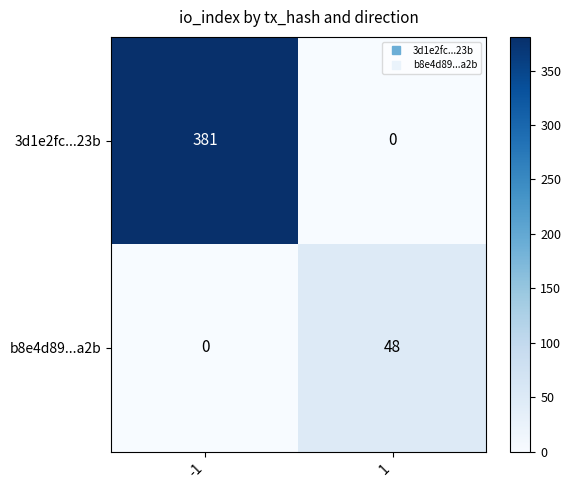

Reading right to left, transcribe all the data shown in this chart.

3d1e2fc...23b: 0	381
b8e4d89...a2b: 48	0